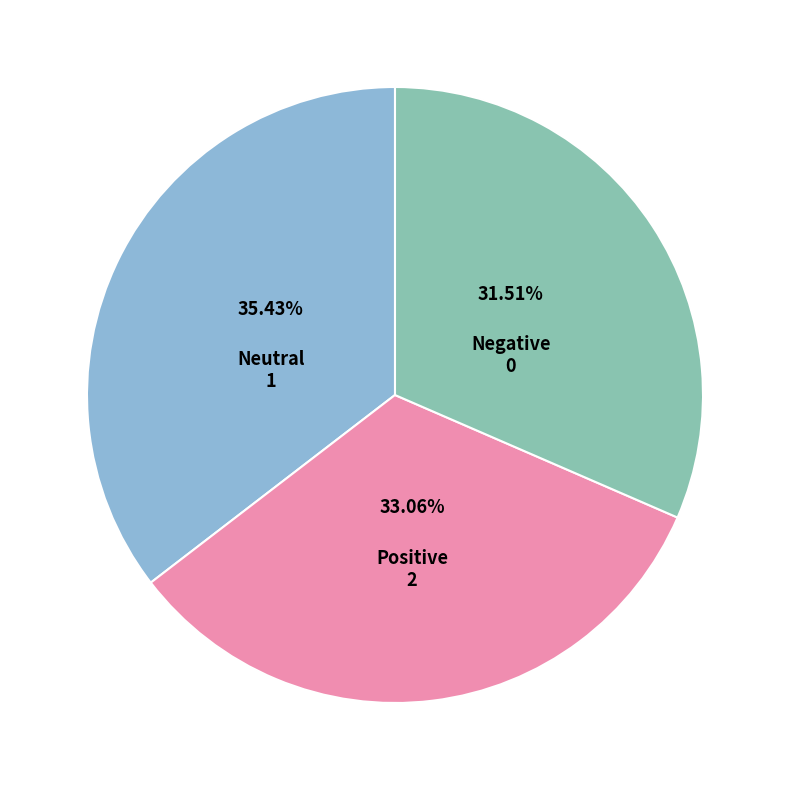

Is the sum of Negative and Neutral greater than half?

Yes